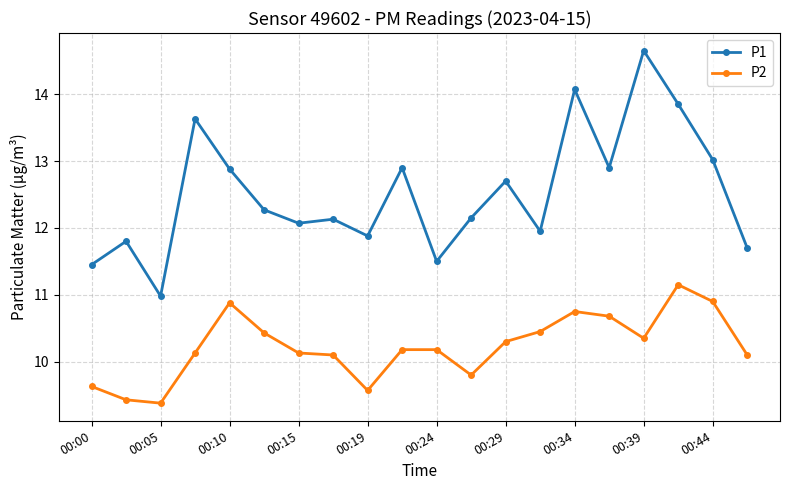

True or false: P2 and P1 intersect in this chart.

False